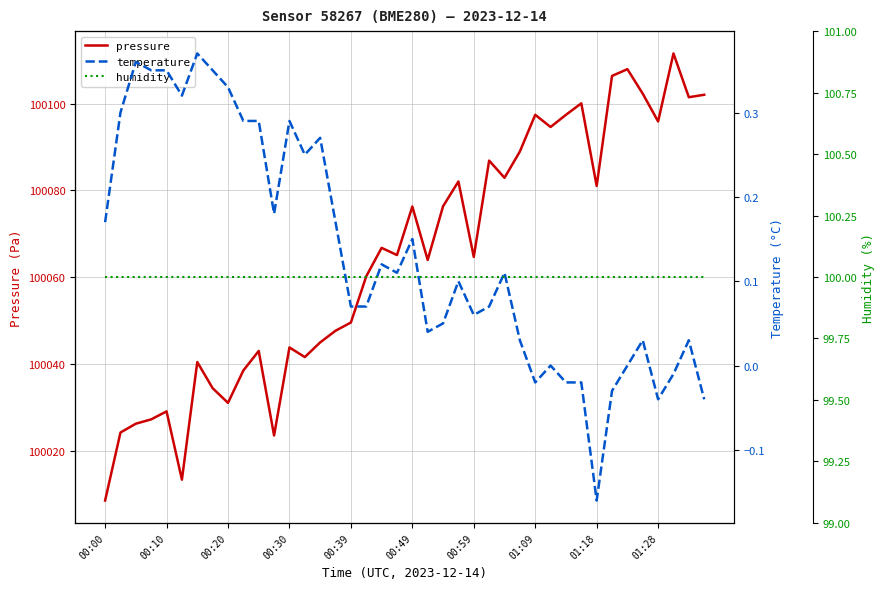

How many data points does each series have?

40